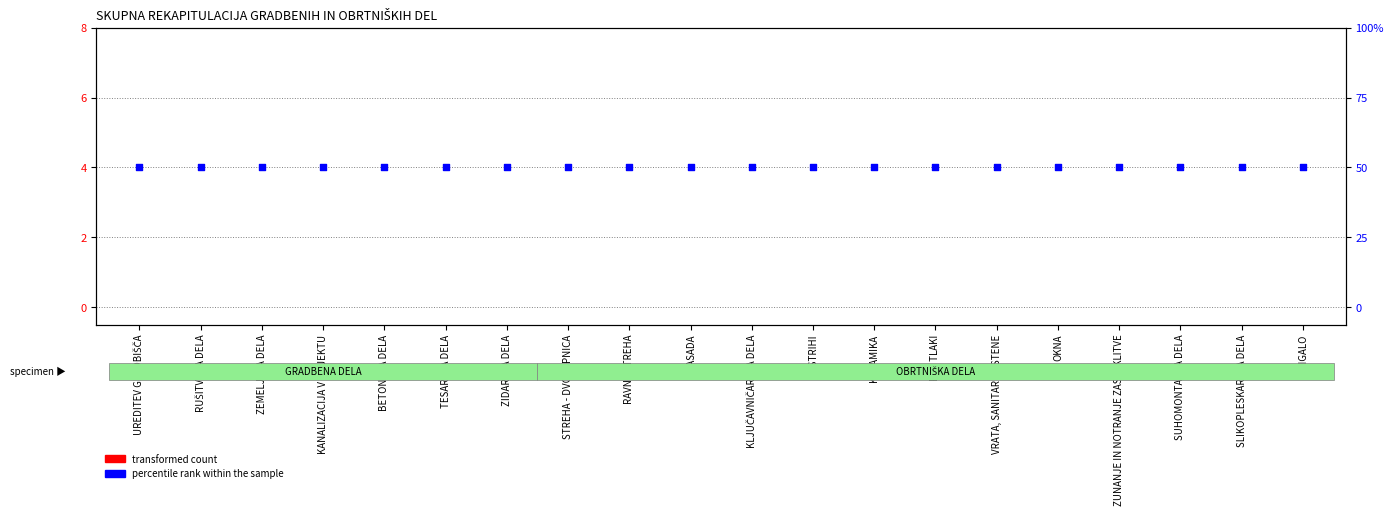

Which series reaches the minimum Y coordinate?

transformed count